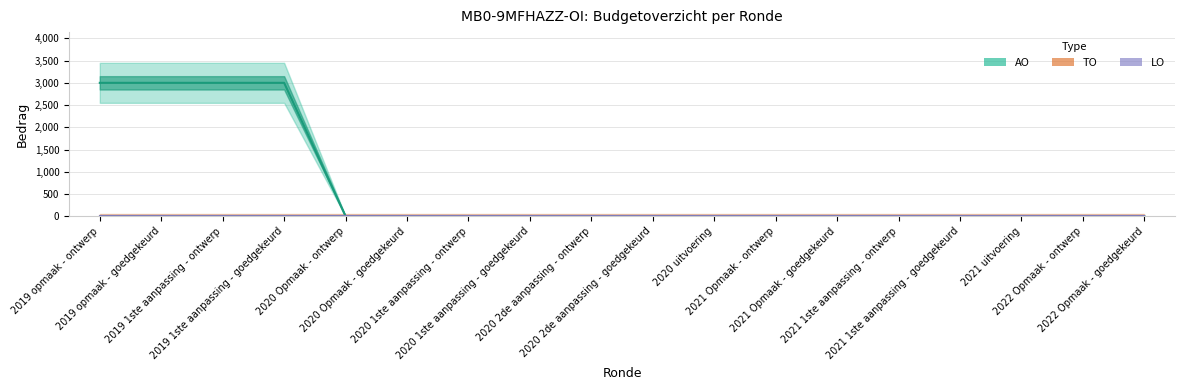

Which series has the largest total across all categories?

AO